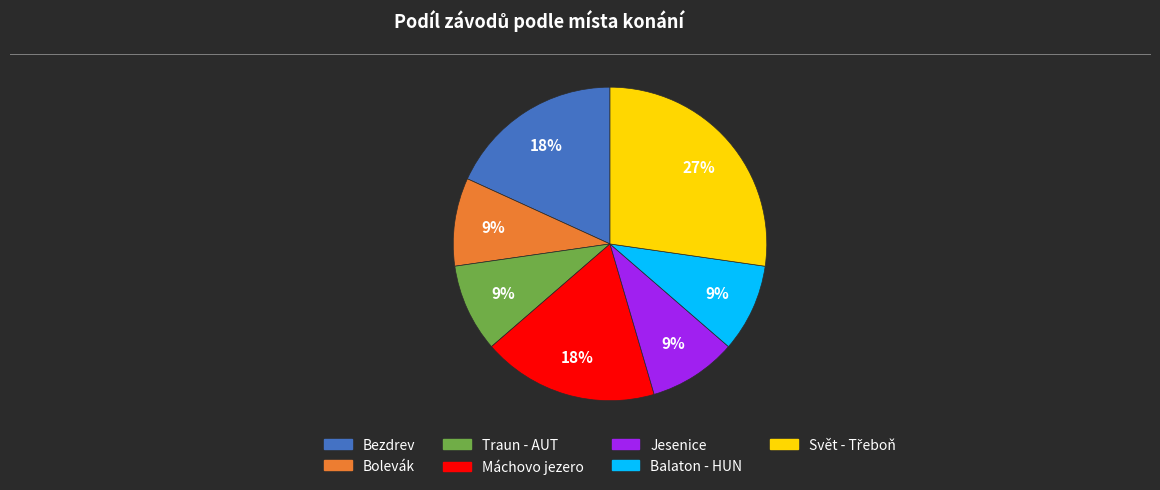

How many segments does this pie chart have?

7